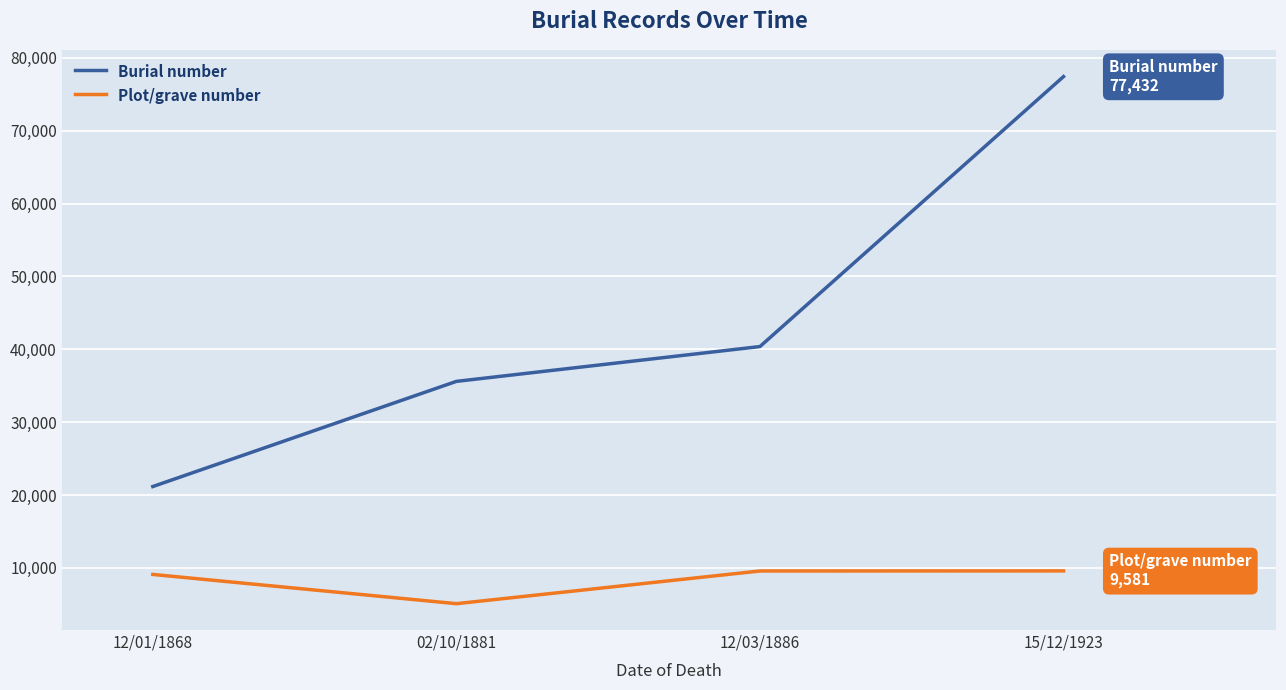

Which category has the highest value across all series?

15/12/1923